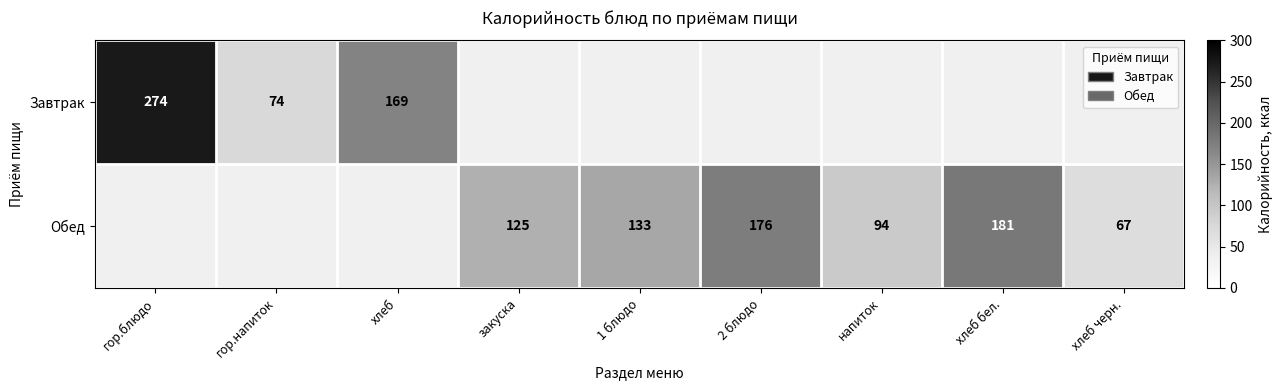

What is the sum of the Обед values at 2 блюдо and хлеб бел.?

357